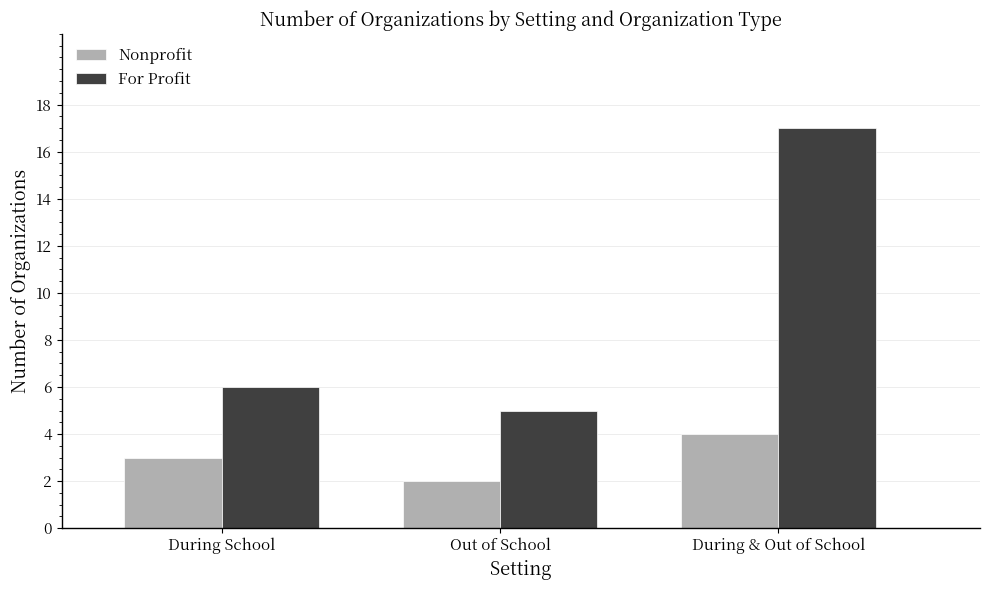

The value of For Profit at During School is 9. True or false?

False